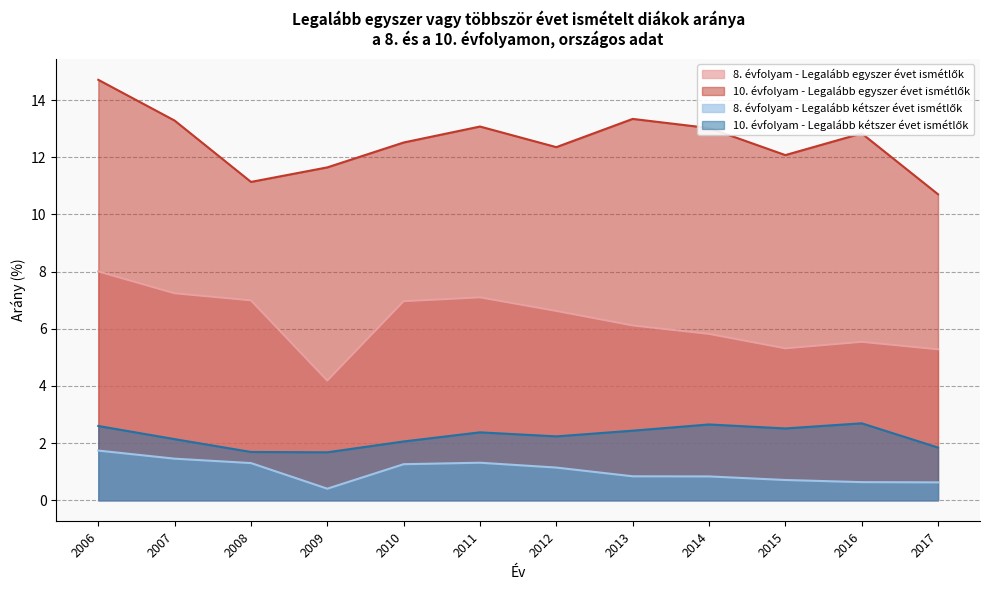

What is the minimum value shown in the chart?

0.4